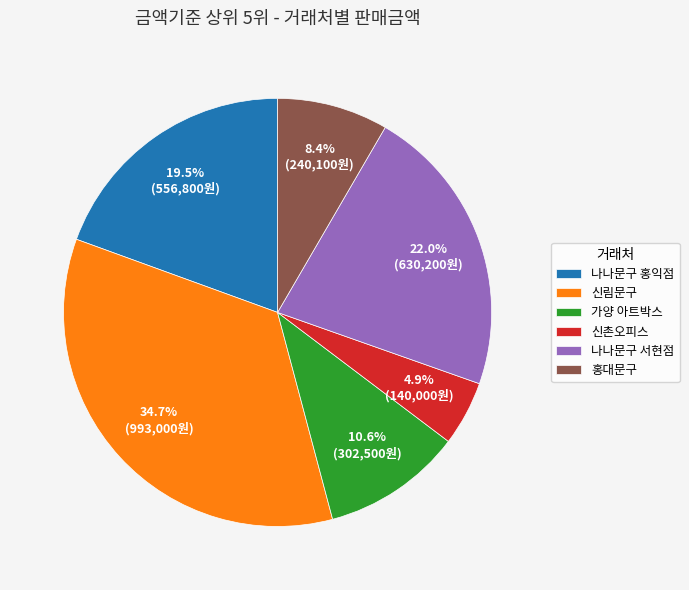

Which has a higher value, 나나문구 홍익점 or 신림문구?

신림문구